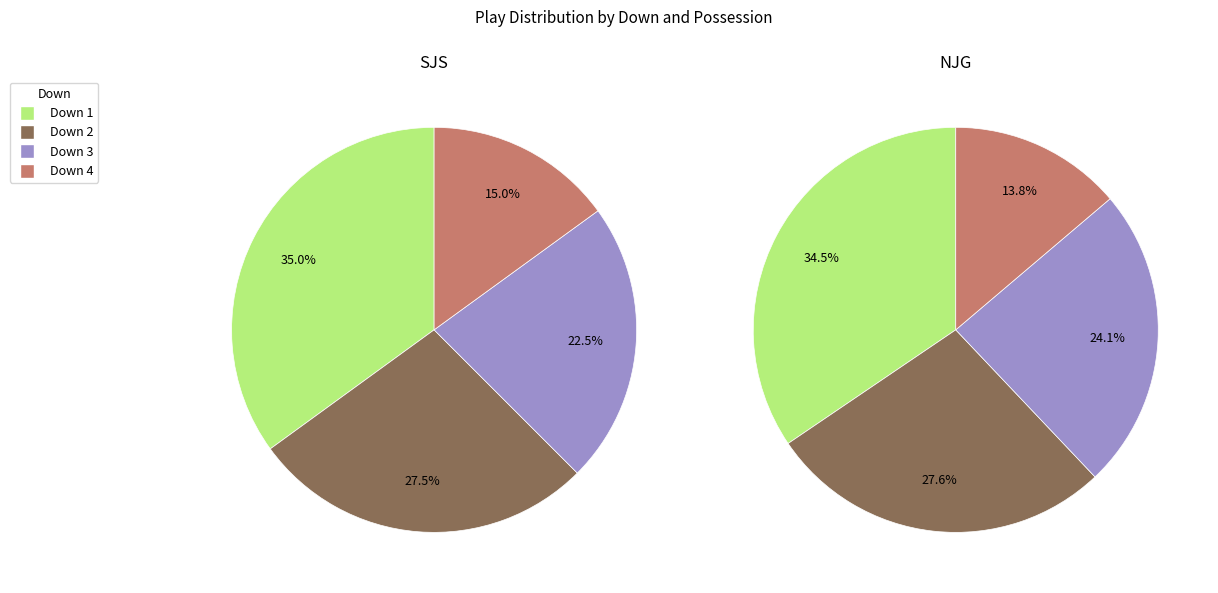

To the nearest percent, what is the average slice percentage?

25%